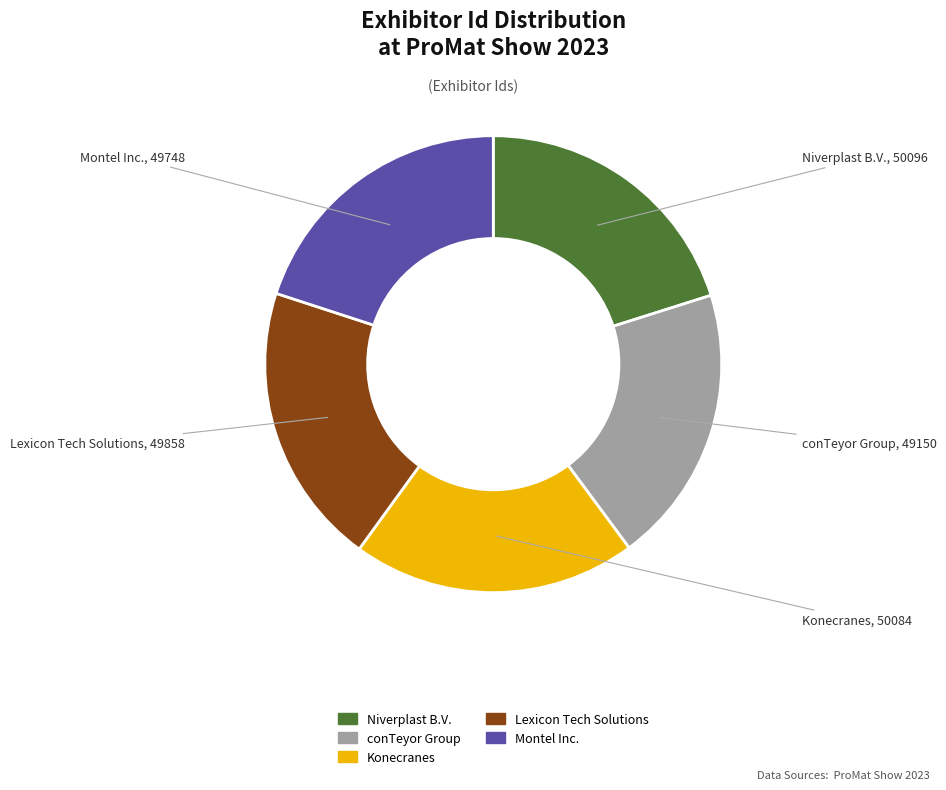

True or false: Montel Inc. accounts for 20% of the total.

True